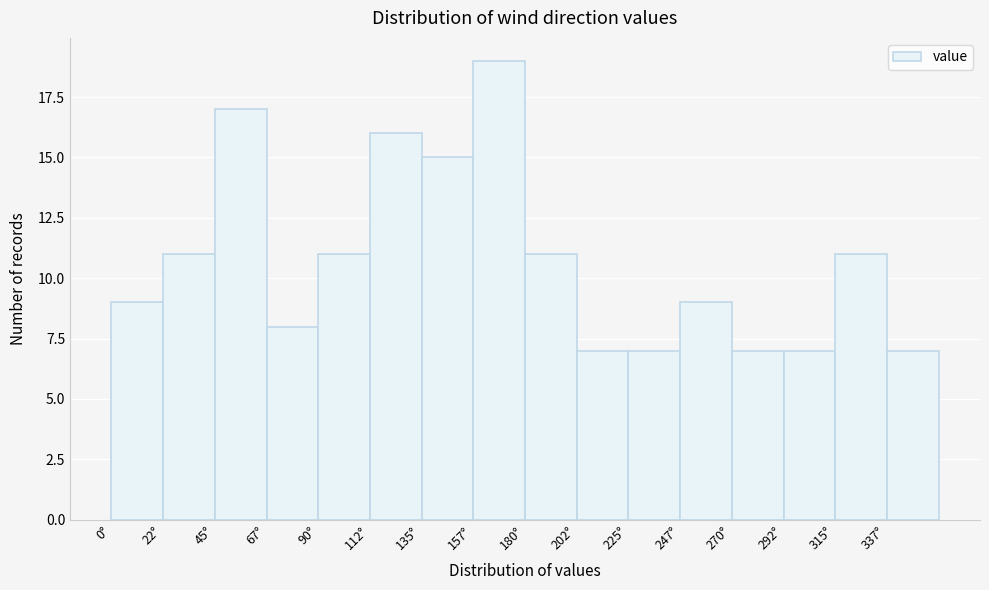

How tall is the bar that spans 0.0 to 22.5 on the x-axis? Neither the bar edges nor the heights are printed on the chart, so give them approximately, as read against the axes.

9